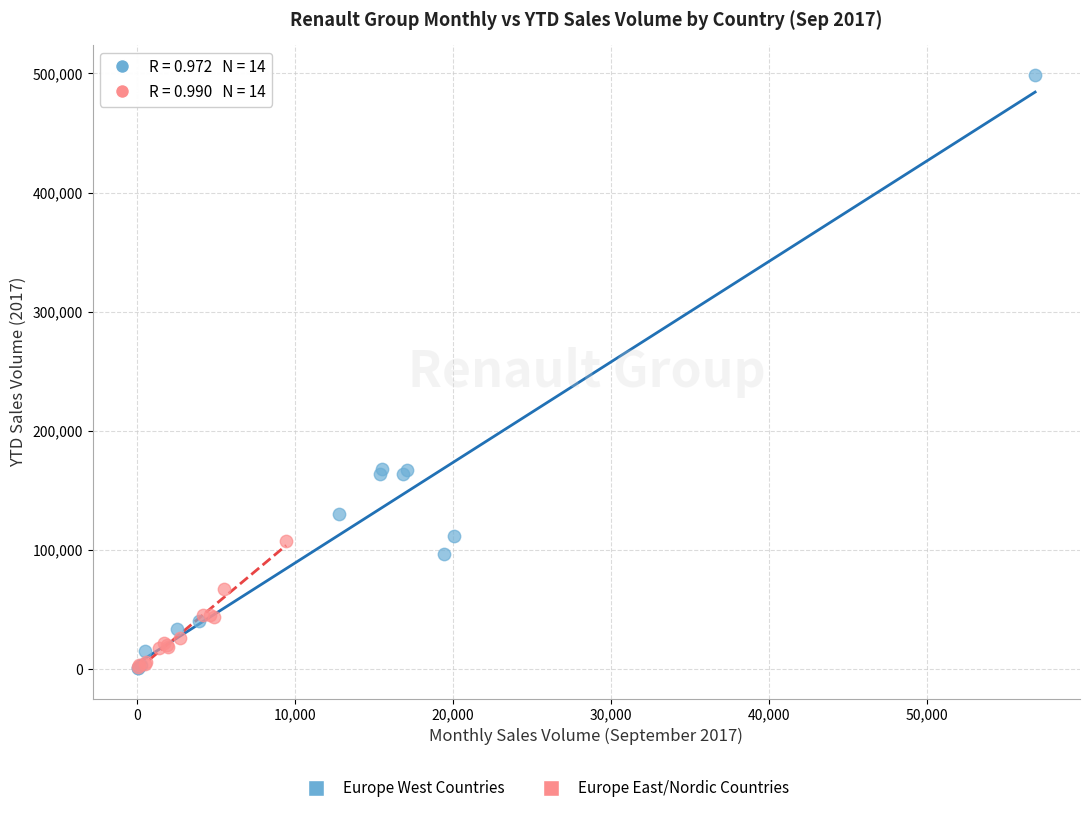

Which series reaches the maximum Y coordinate?

Europe West Countries